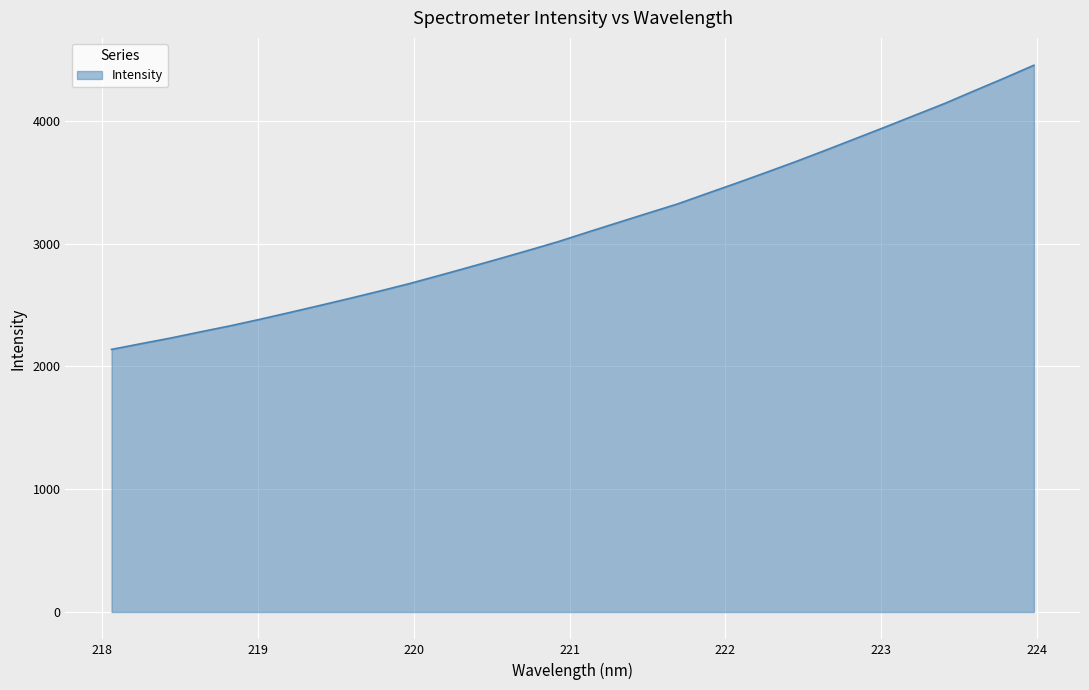

What is the average value?

3141.0